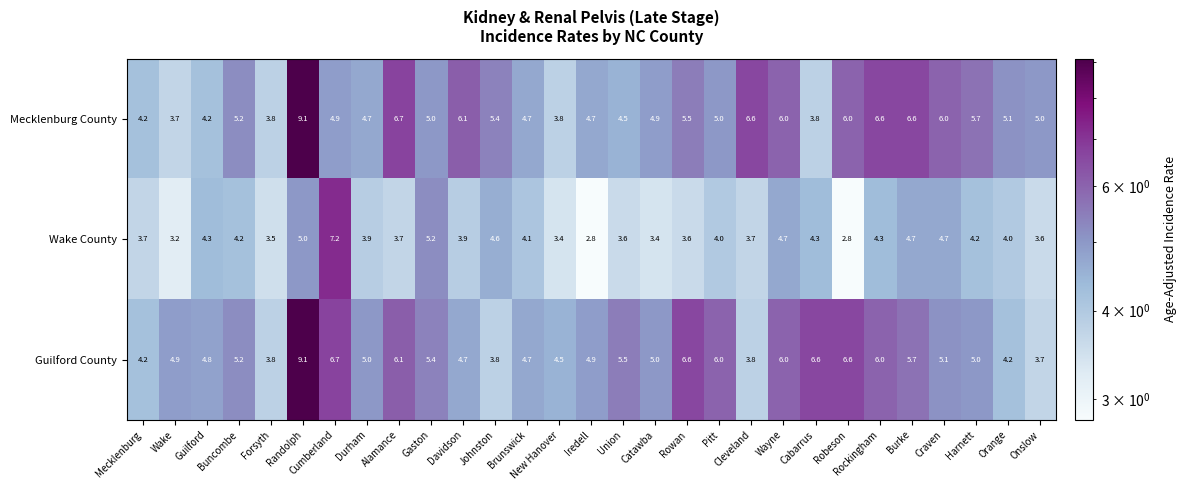

What is the maximum value shown in the chart?

9.1